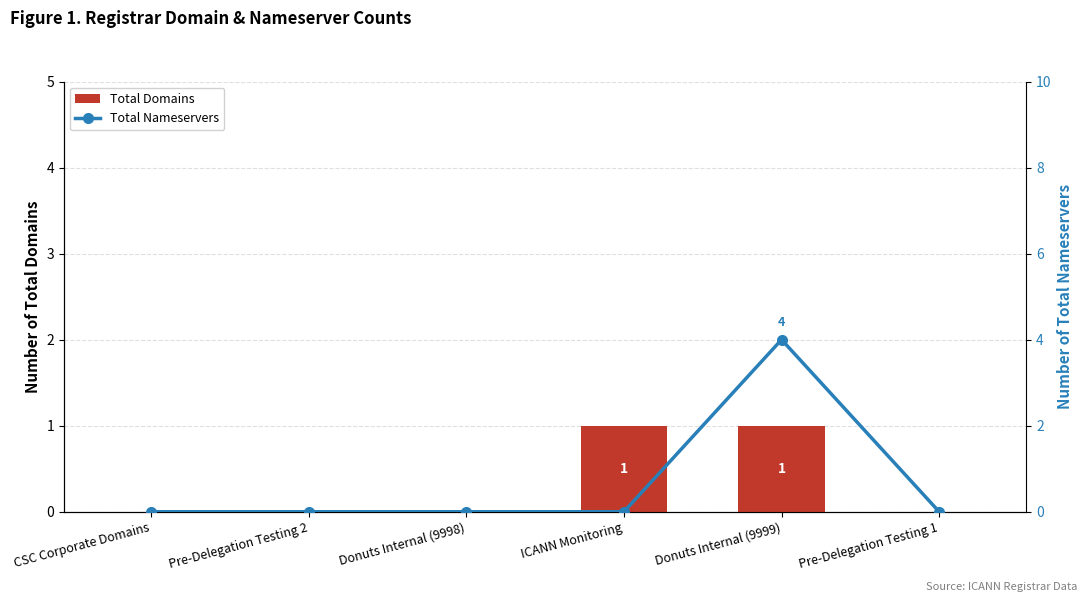

Where is Total Nameservers nearest to the value 2?

CSC Corporate Domains